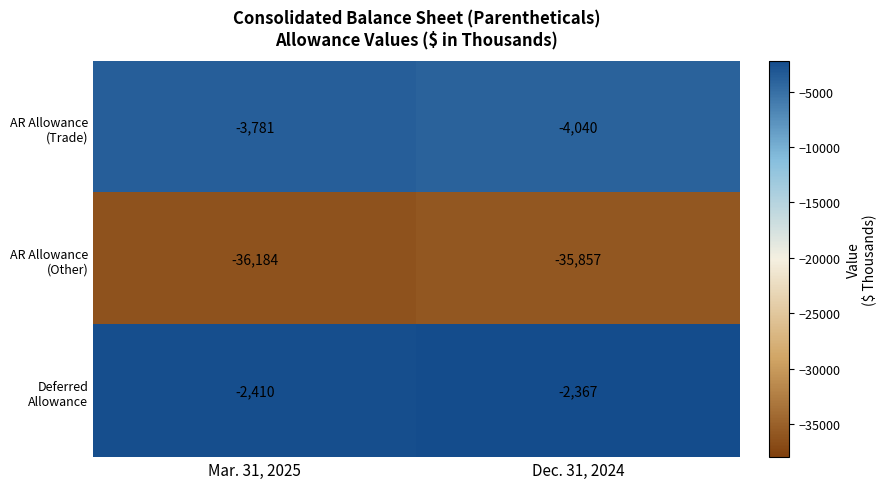

What is the total value across all series at Mar. 31, 2025?

-42375